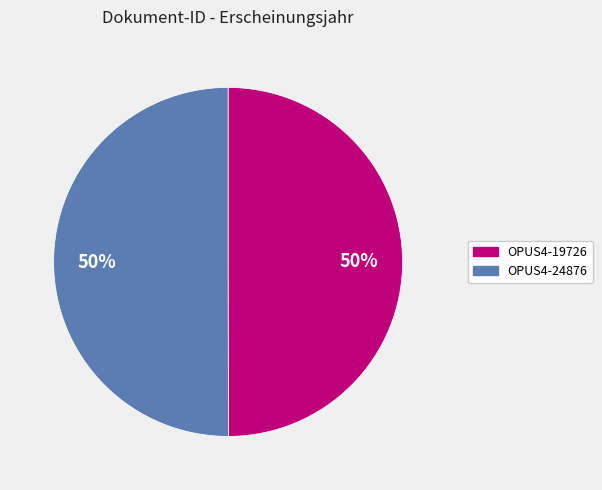

Combined, do OPUS4-19726 and OPUS4-24876 account for over 50%?

Yes